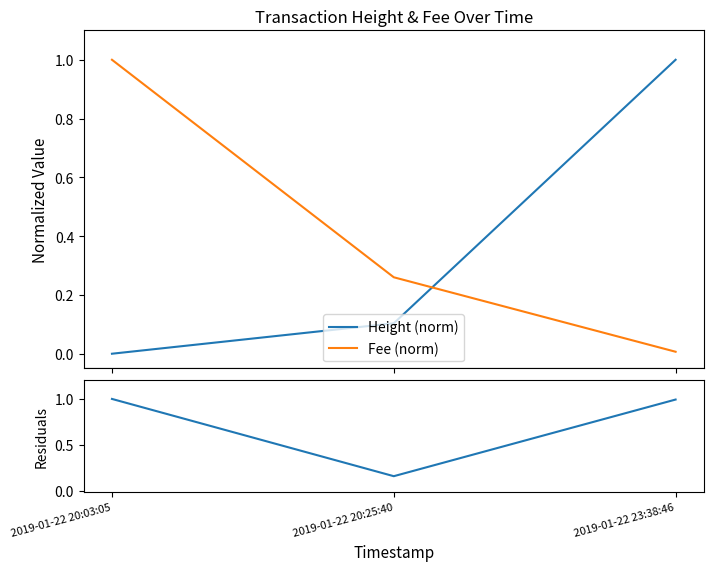

What is the difference between the |Height - Fee| (norm) values at 2019-01-22 23:38:46 and 2019-01-22 20:25:40?

0.8